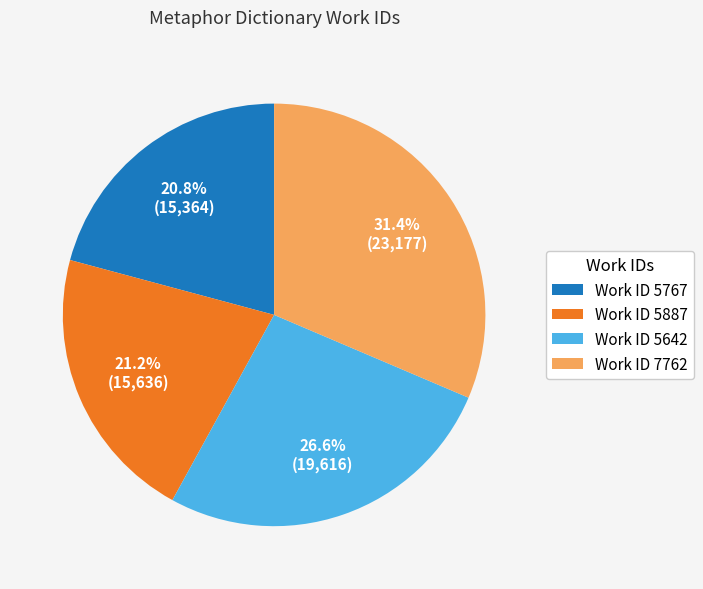

Is Work ID 7762 the majority of the pie?

No